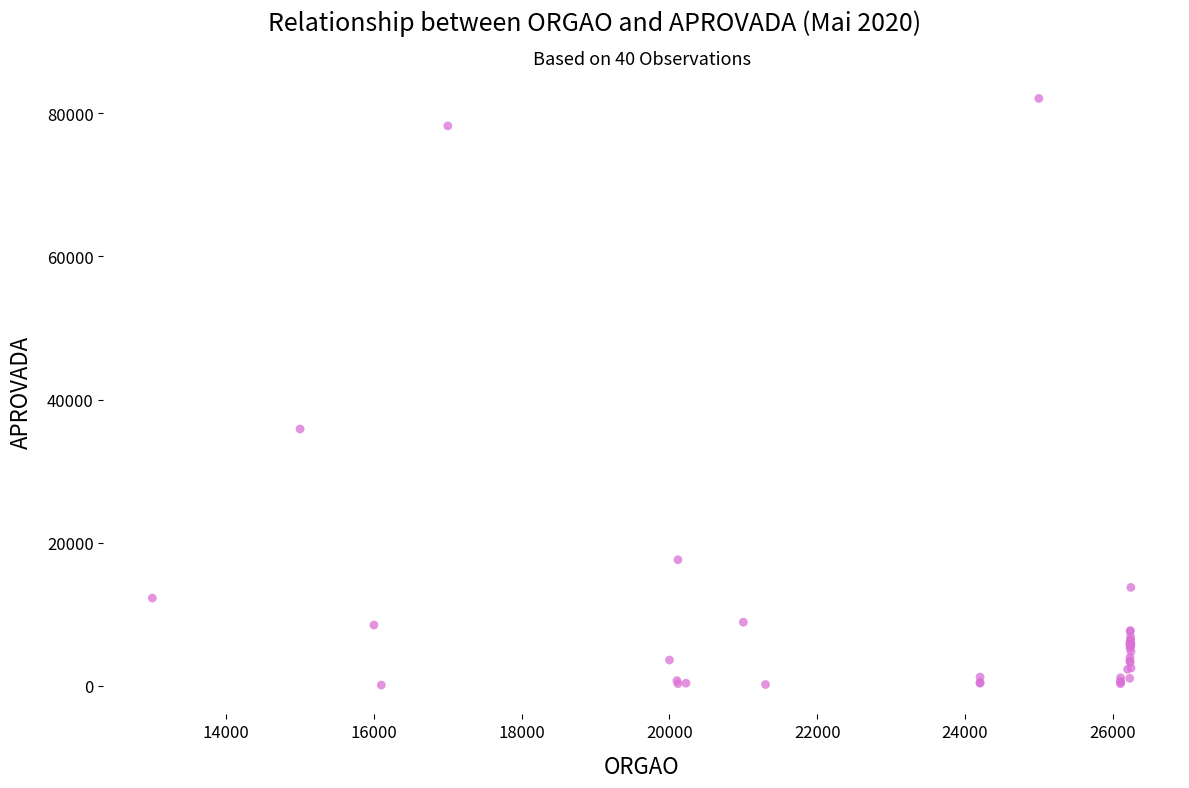

What Y value in the scatter plot is closest to 41093?

35889